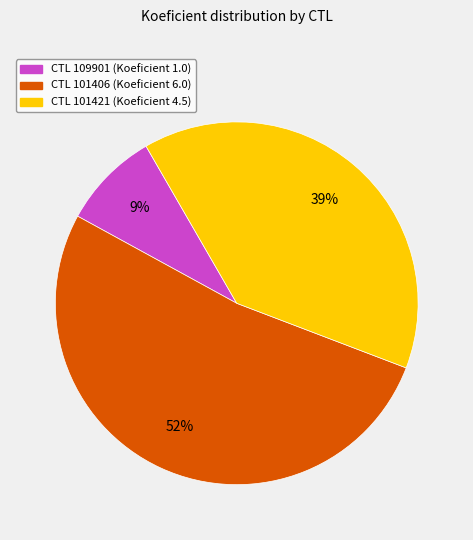

To the nearest percent, what is the difference between the largest and smallest slice percentages?

43%